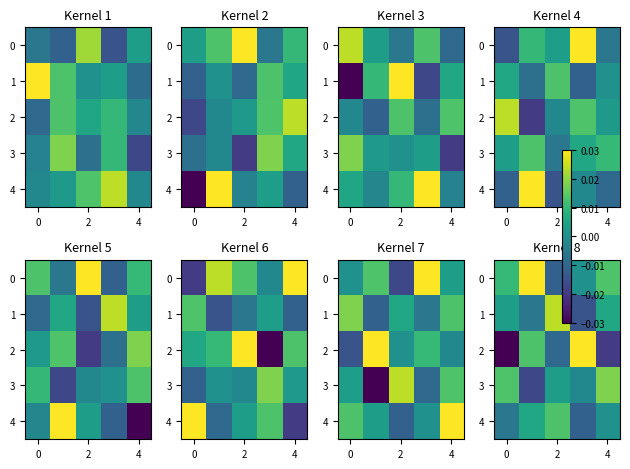

How many series are shown in this chart?

5